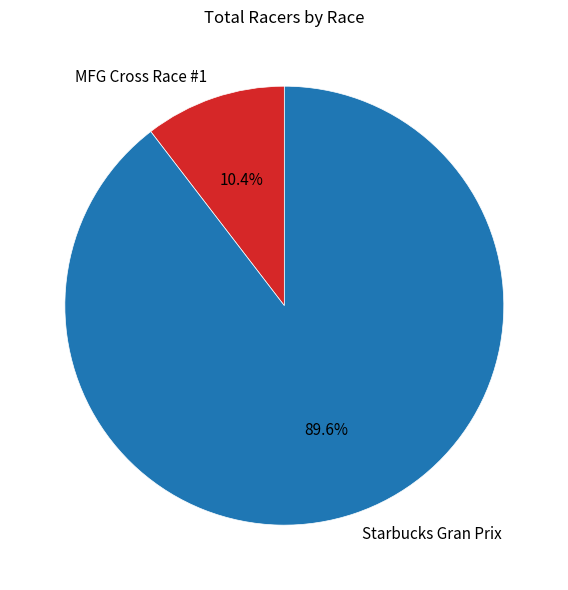

How many slices are in this pie chart?

2